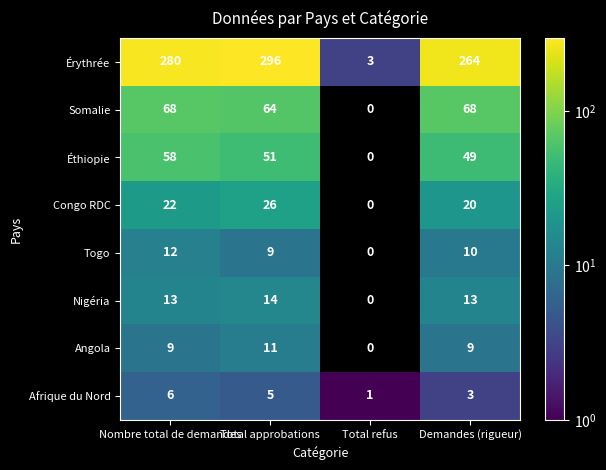

At which label is Afrique du Nord closest to 3?

Demandes (rigueur)